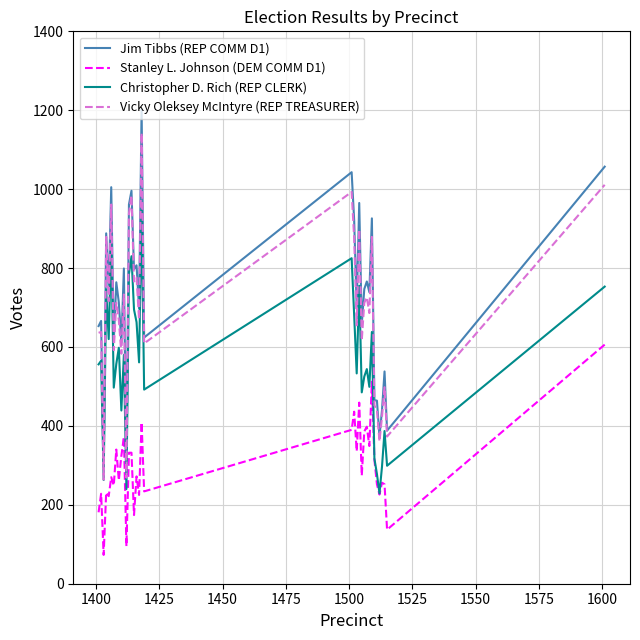

What is the minimum value shown in the chart?

73